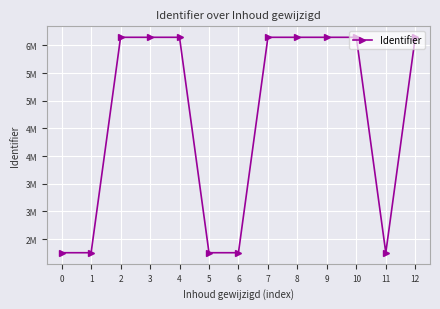

True or false: the data shows 9348849 at 11.

False